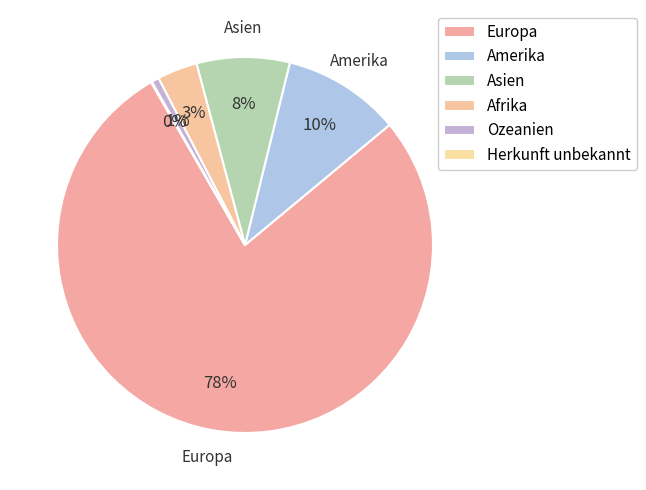

Rank the categories by value from highest to lowest.

Europa, Amerika, Asien, Afrika, Ozeanien, Herkunft unbekannt